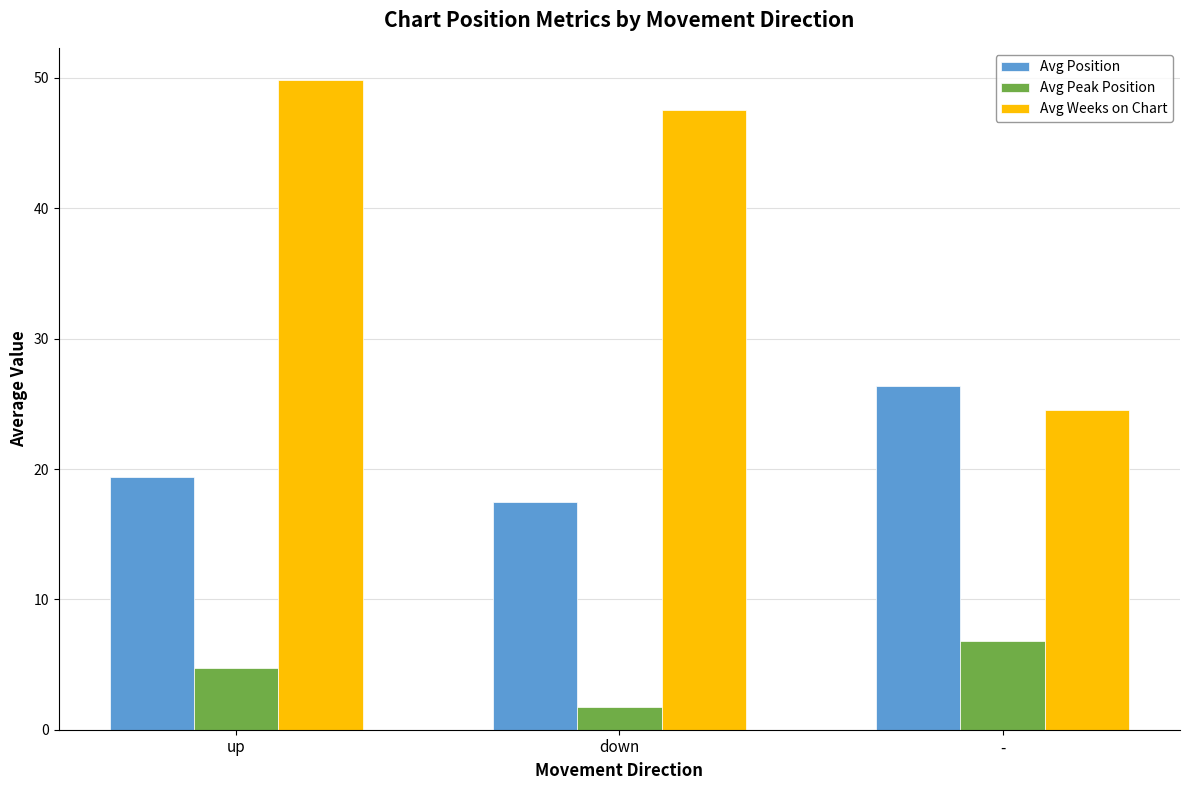

Is the value of Avg Peak Position at down greater than the value of Avg Position at up?

No